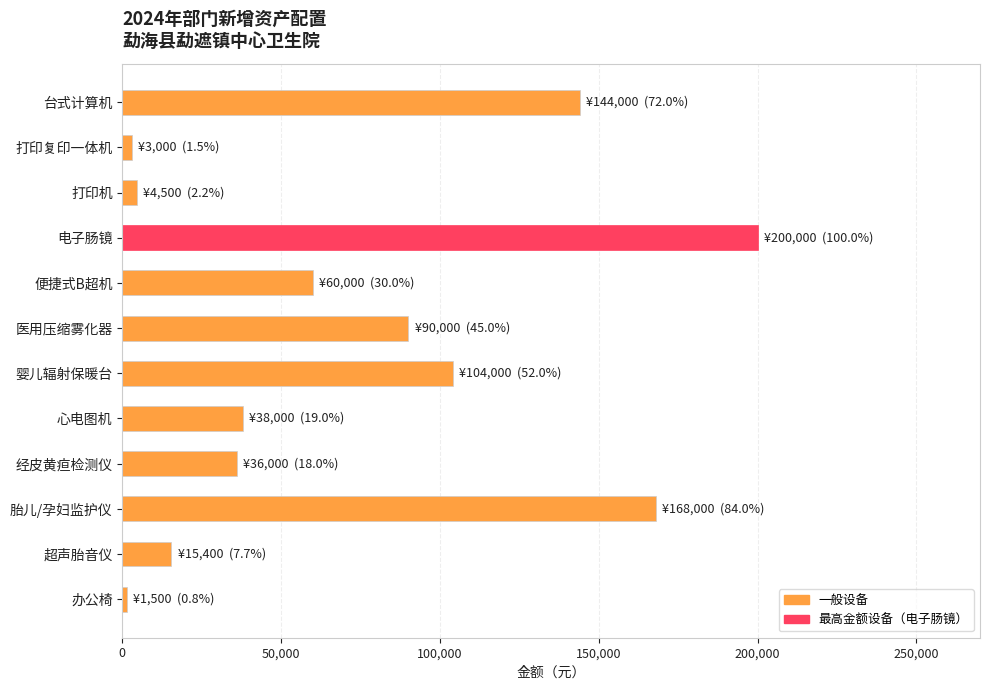

What is the minimum value shown in the chart?

1500